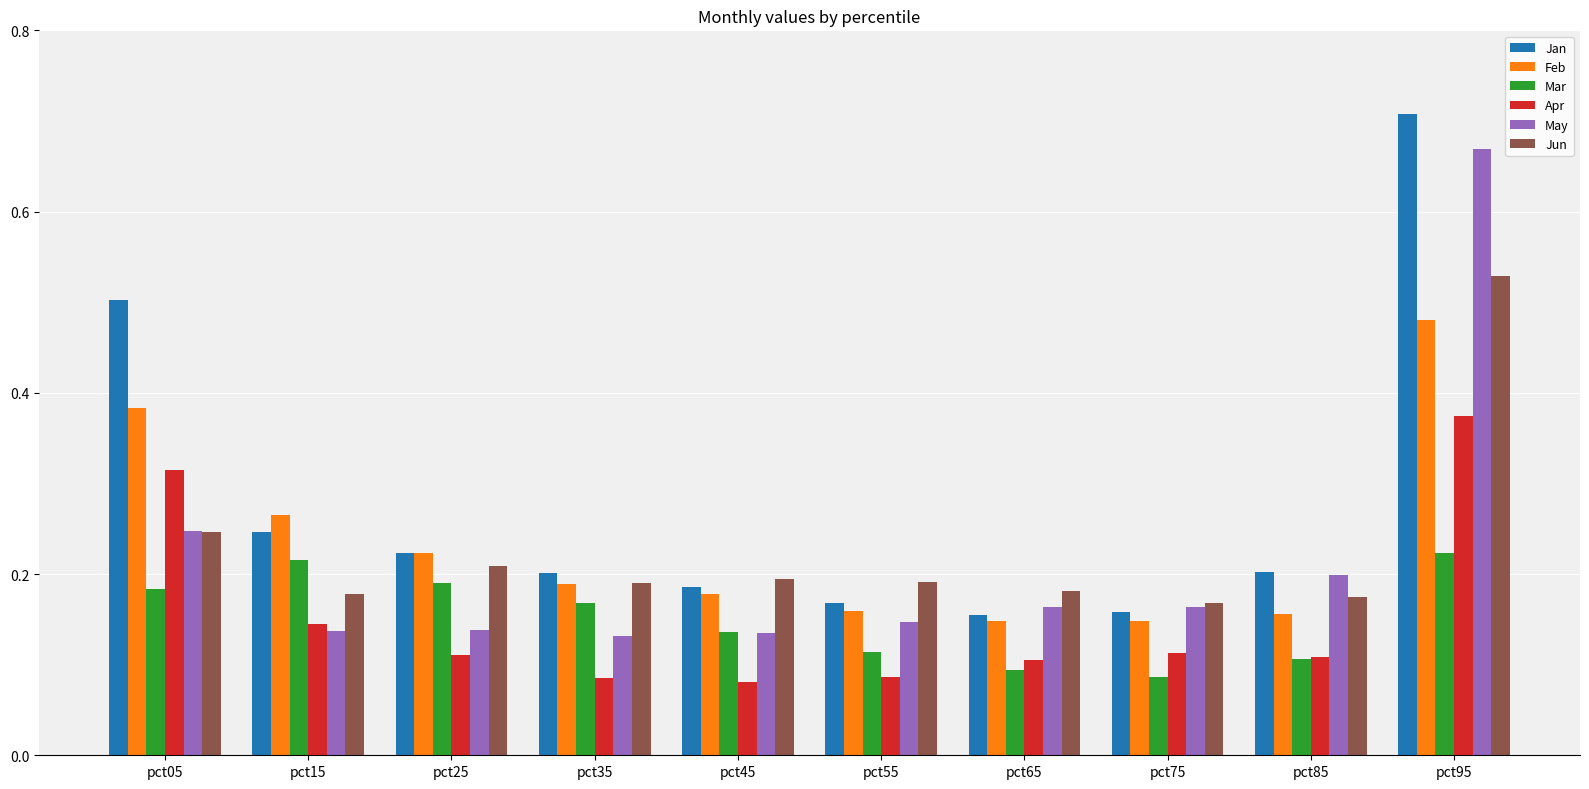

Which series has the largest total across all categories?

Jan